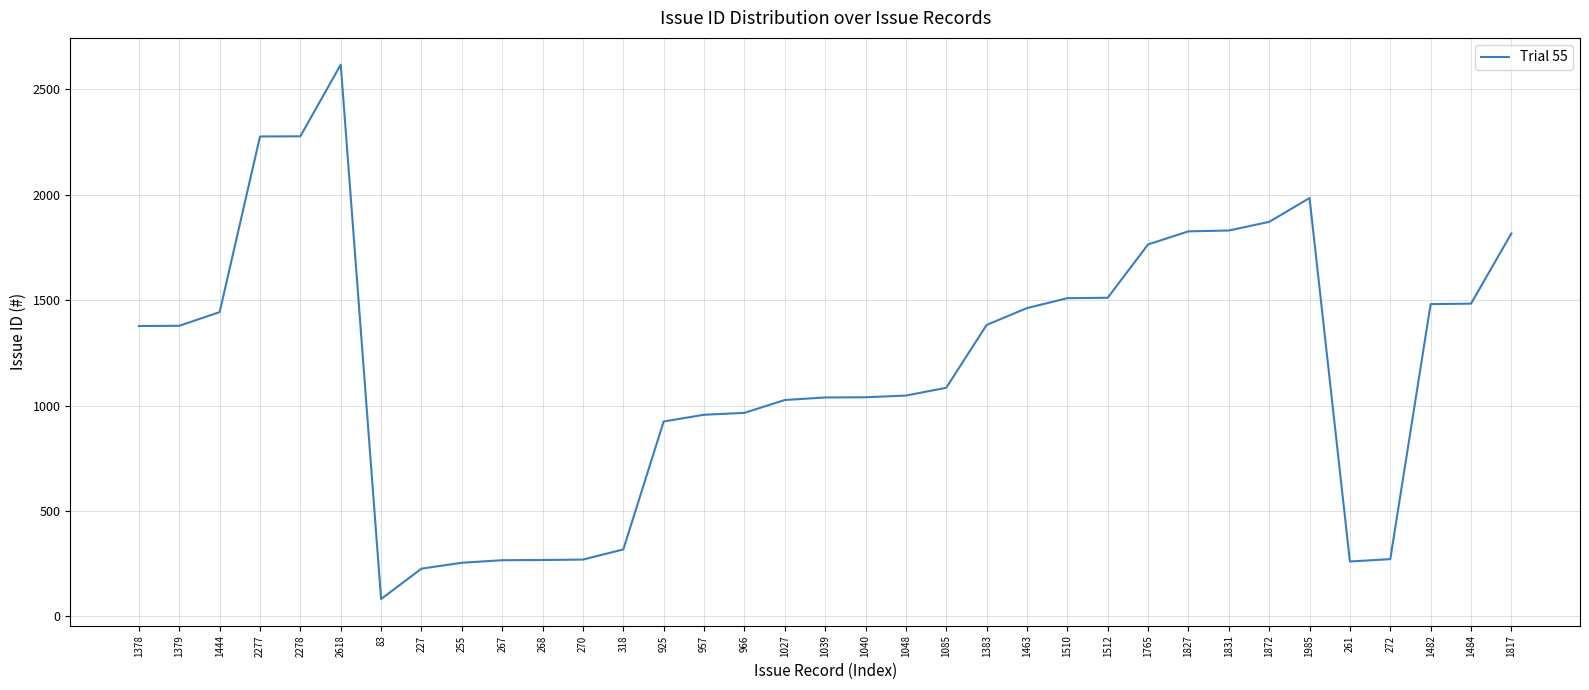

What is the change in value from 2278 to 268?

-2010